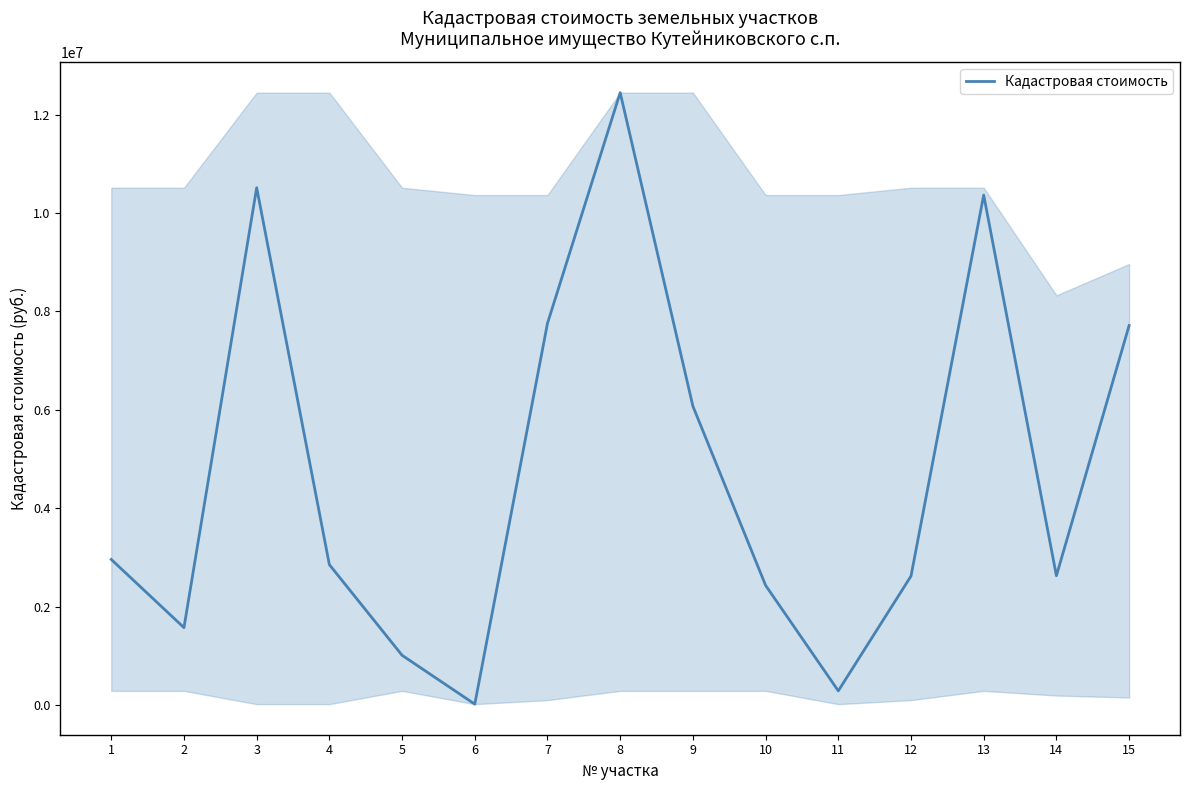

Which has a higher value, 1 or 6?

1